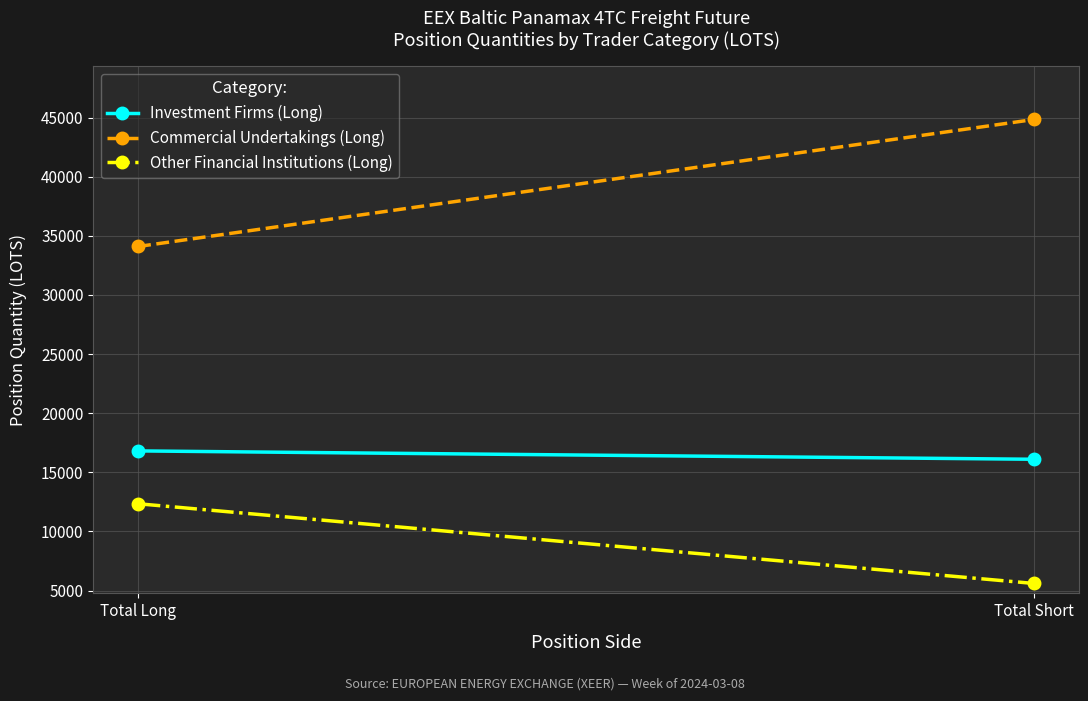

At Total Long, list the series in order from largest to smallest.

Commercial Undertakings (Long), Investment Firms (Long), Other Financial Institutions (Long)